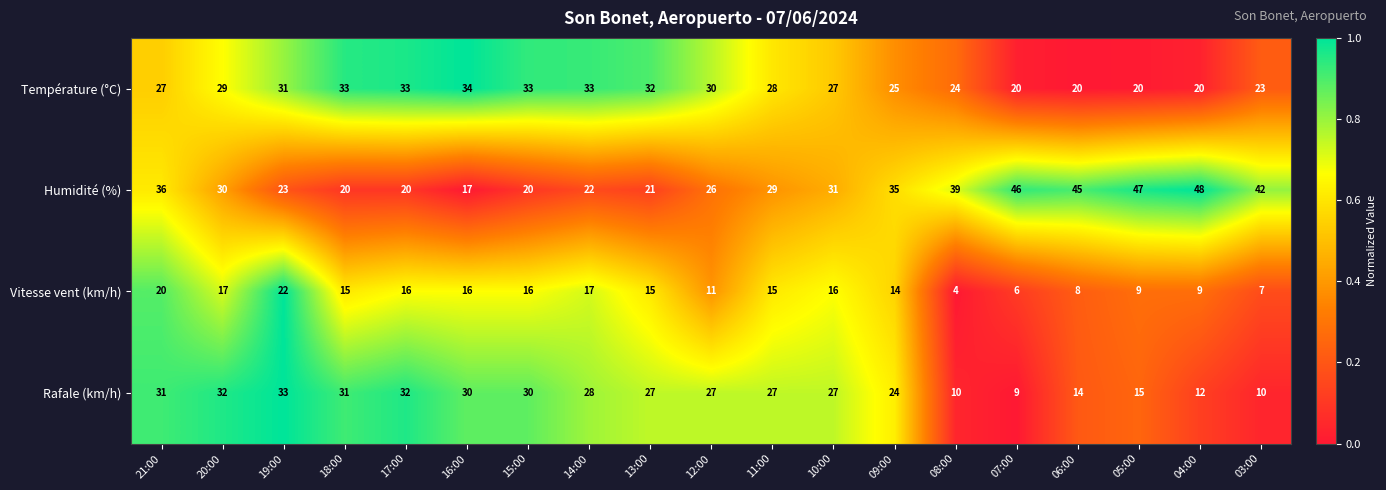

Which series has the widest spread of values?

Humidité (%)